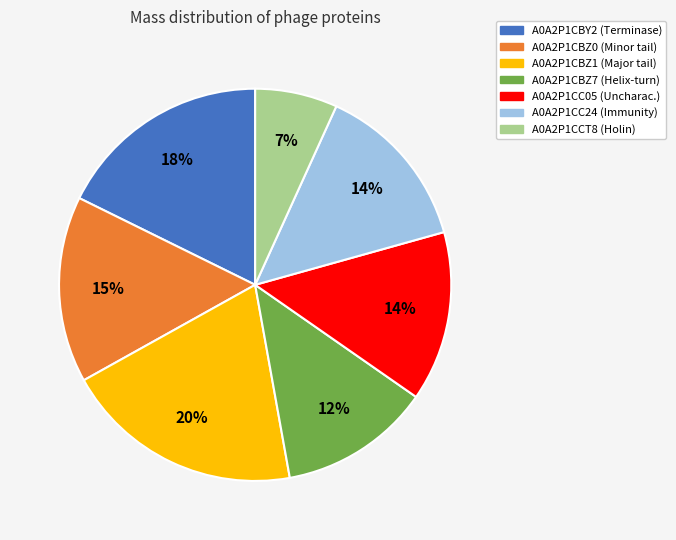

Is it true that A0A2P1CC24 is 1% of the pie?

False